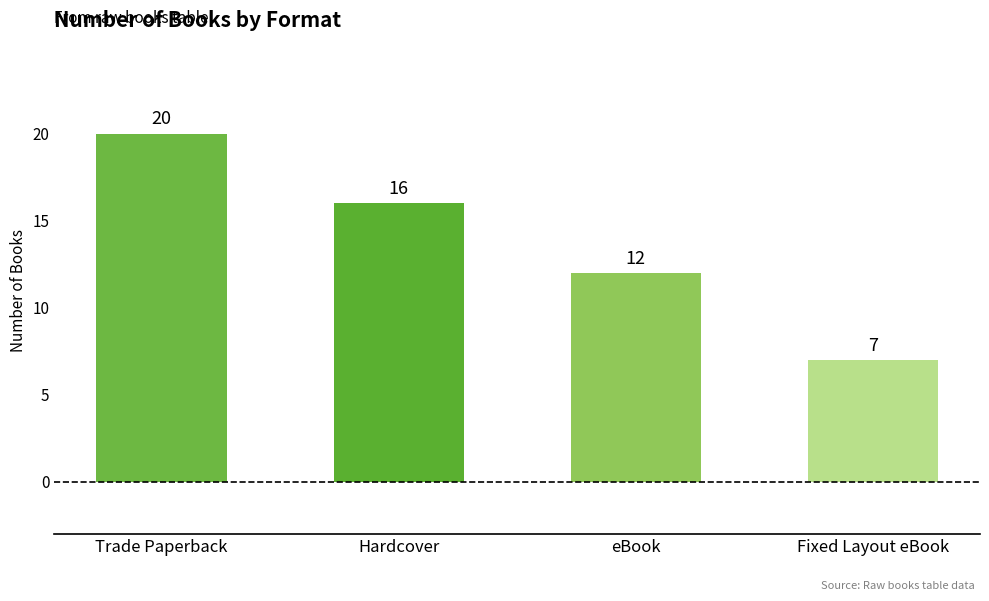

What is the difference between the second highest and minimum values?

9